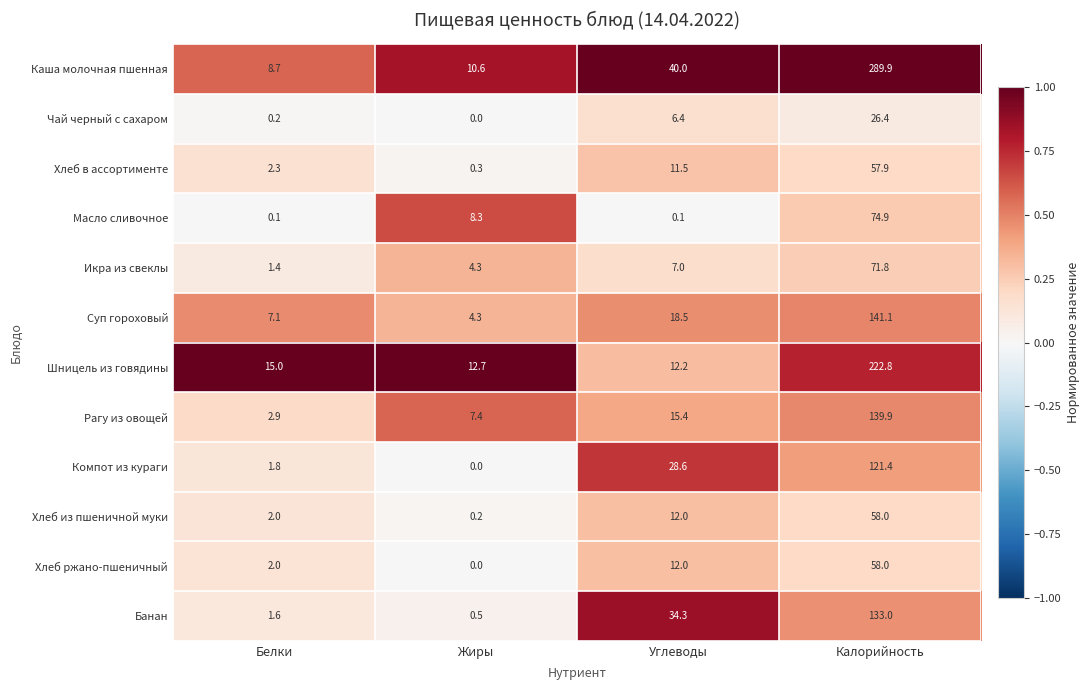

What is the spread (max minus min) of values at Жиры?

12.7